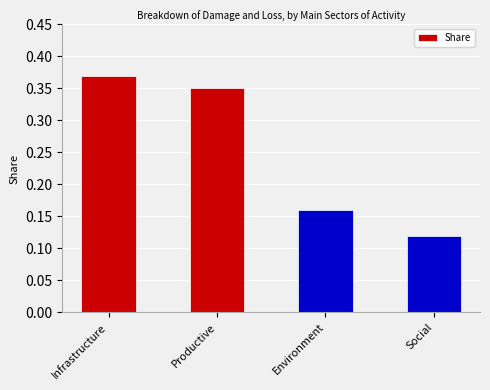

What is the label of the 2nd bar from the left?

Productive